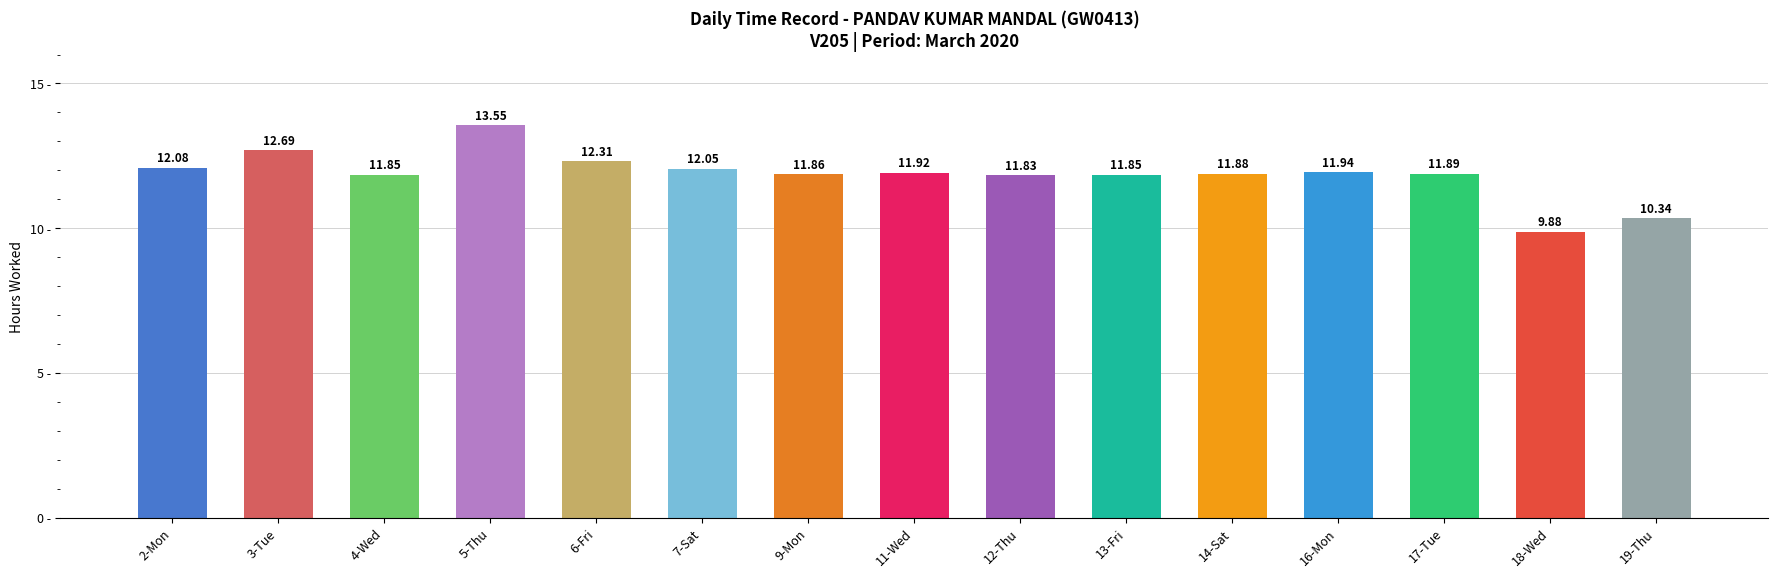

At which label is the value closest to 11?

19-Thu